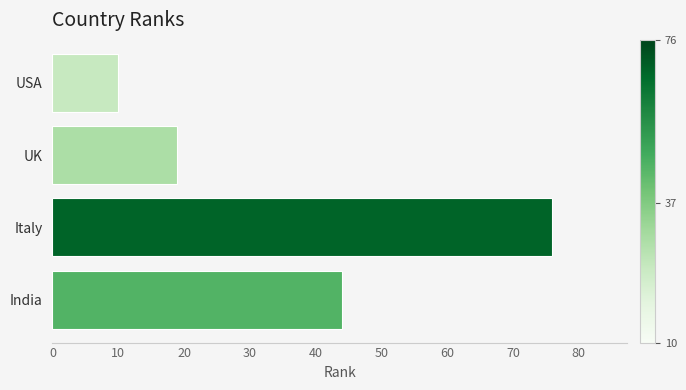

What is the smallest value displayed?

10